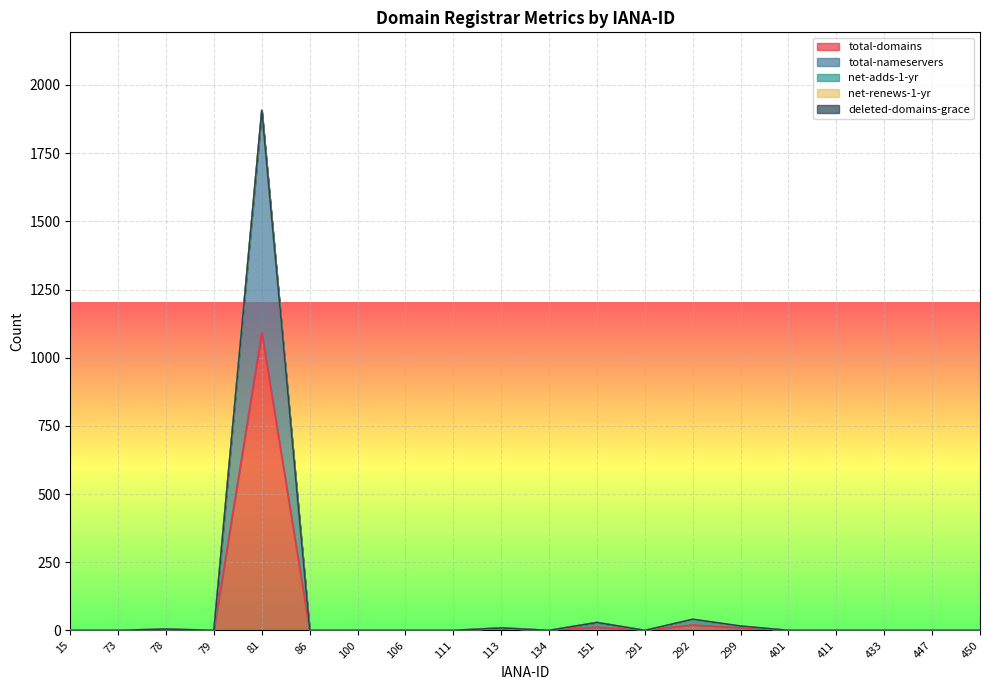

At which label is net-adds-1-yr closest to 1?

15